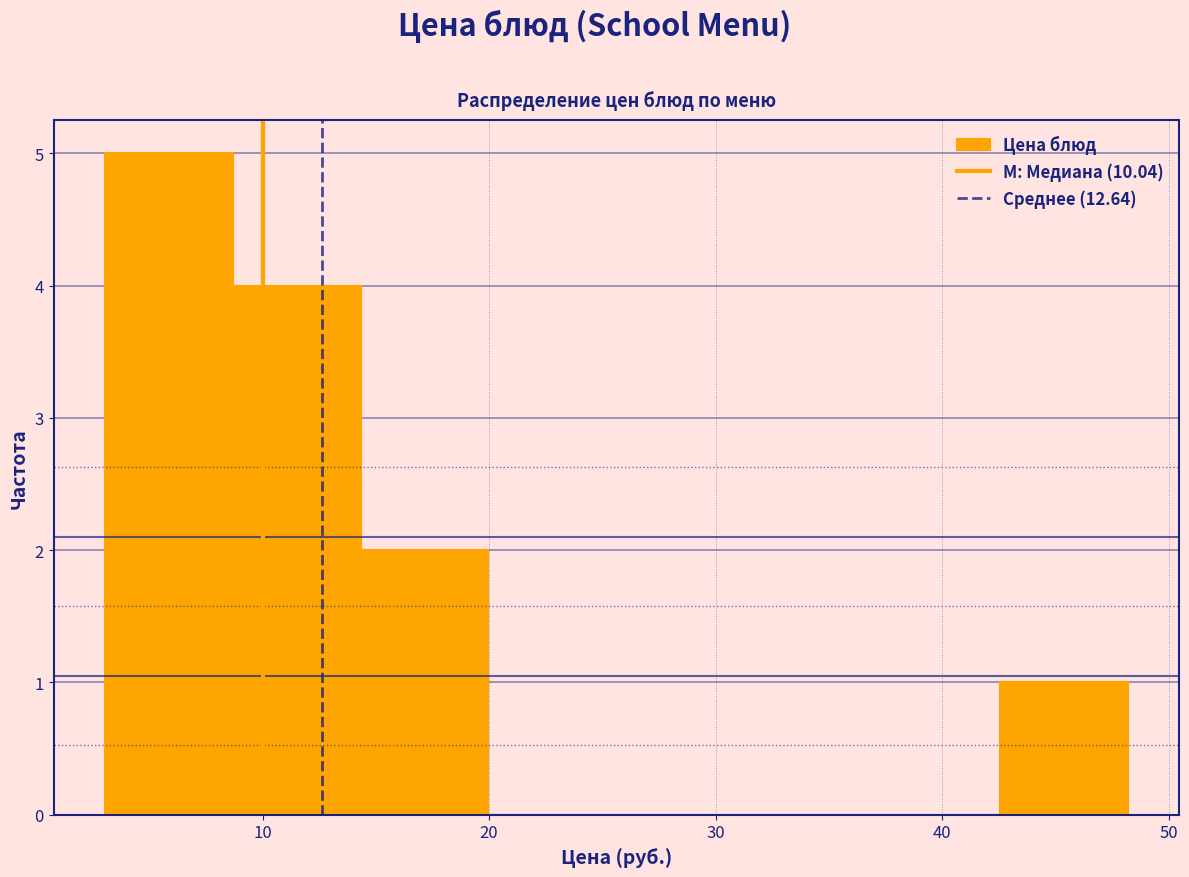

Reading left to right, list every bar in this chart as the range it spans on the x-axis followed by its height. Neither the bar edges nor the heights are printed on the chart, so give them approximately, as read against the axes.

3 to 9: 5
9 to 14: 4
14 to 20: 2
20 to 26: 0
26 to 31: 0
31 to 37: 0
37 to 43: 0
43 to 48: 1